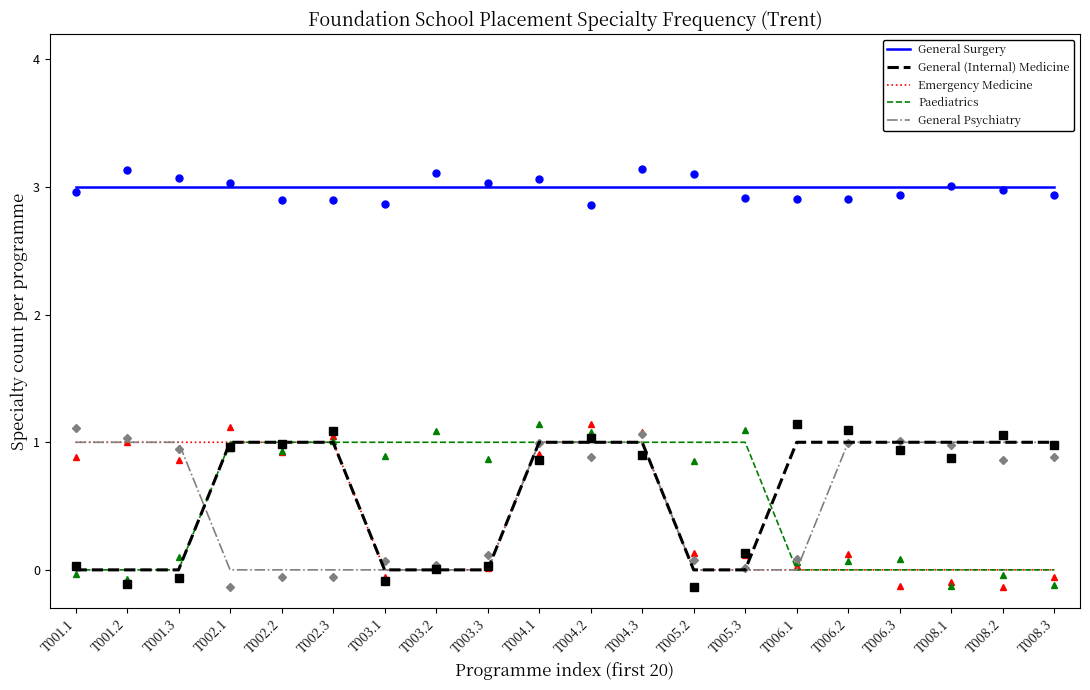

What is the label of the 20th point from the left?

T008.3